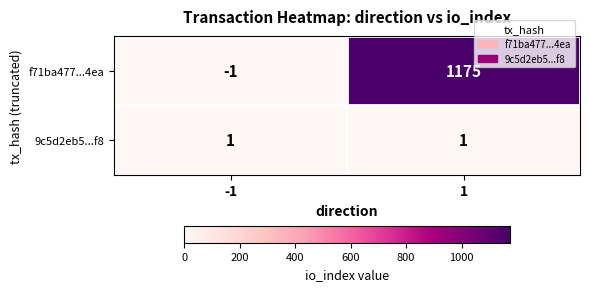

Which series has the largest range (max minus min)?

f71ba477...4ea